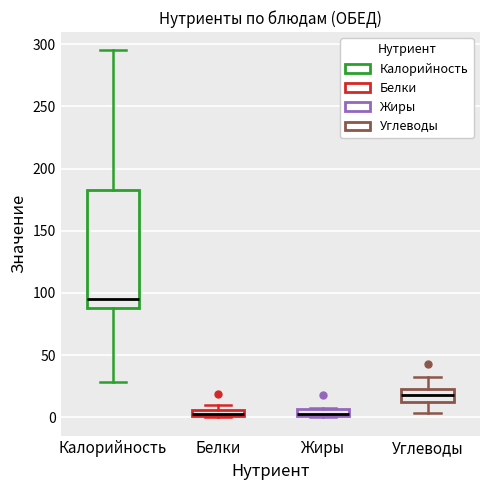

Where is the upper edge of the box for Белки on the y-axis? The values are not printed on the chart, so give them approximately, as read against the axis.

5